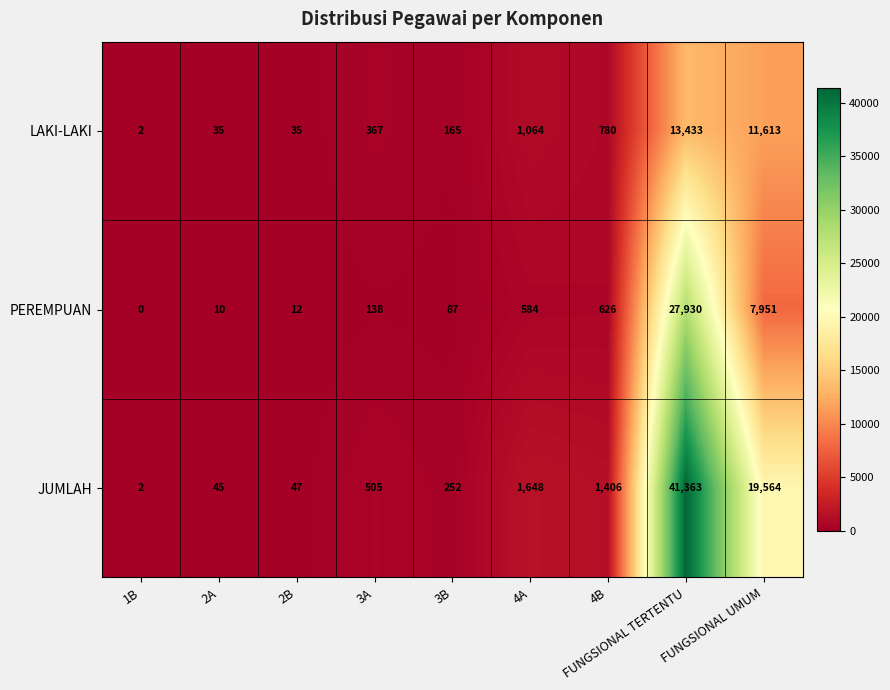

True or false: JUMLAH has a value of 47 at 2B.

True